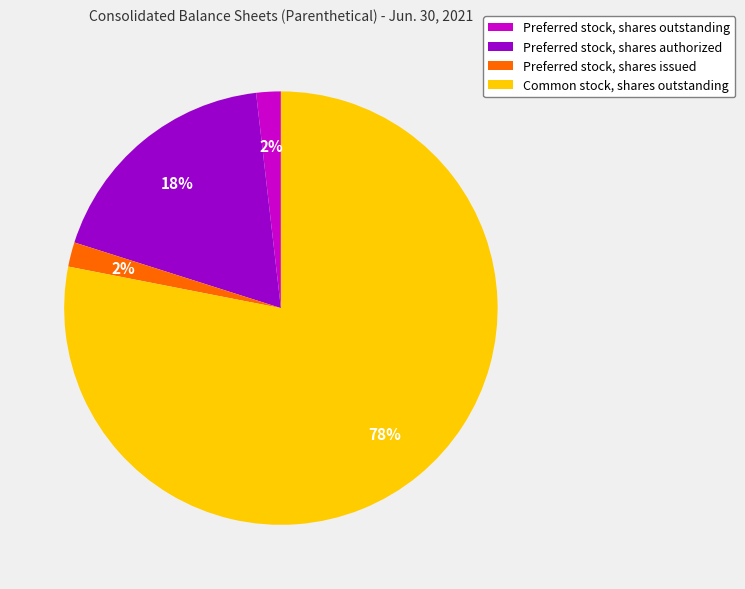

What is the largest slice in the pie chart?

Common stock, shares outstanding